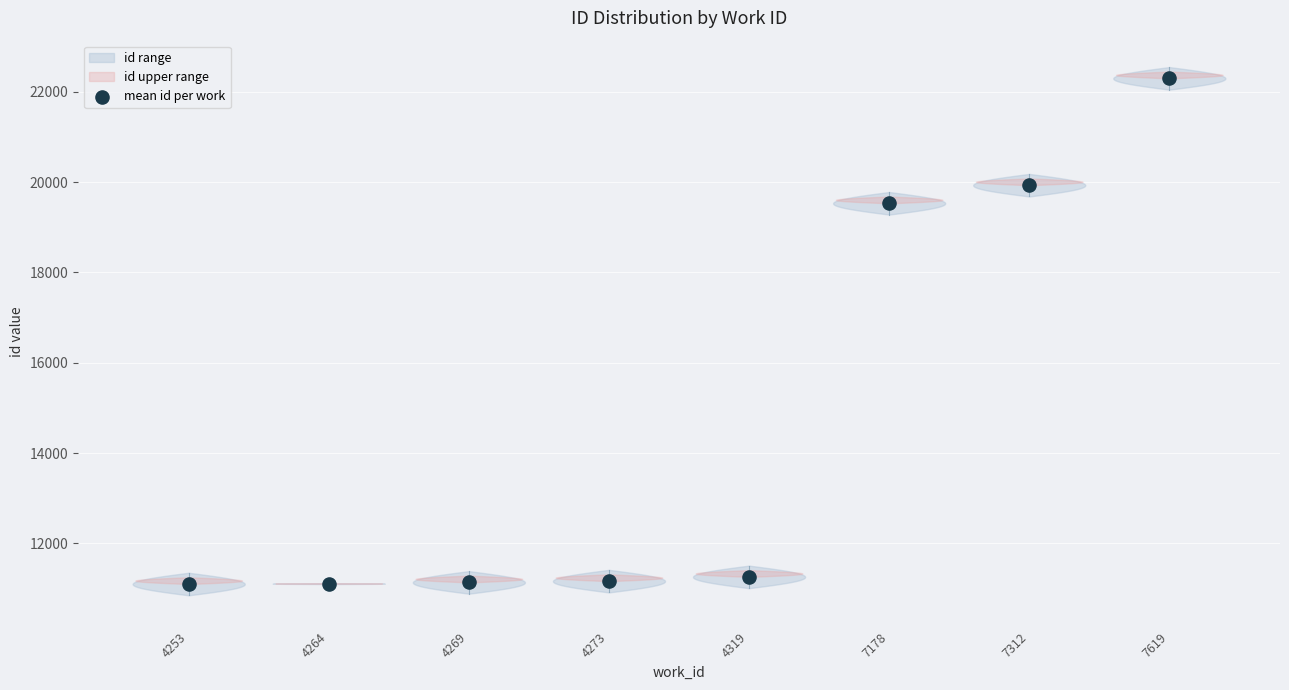

Which has a higher value, 4253 or 4269?

4269